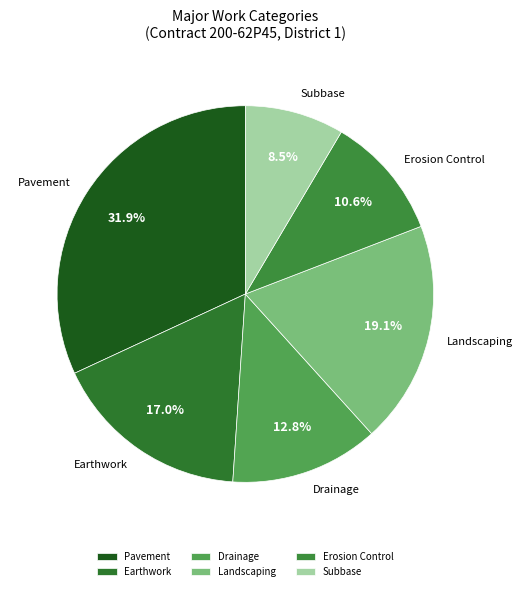

How many segments does this pie chart have?

6